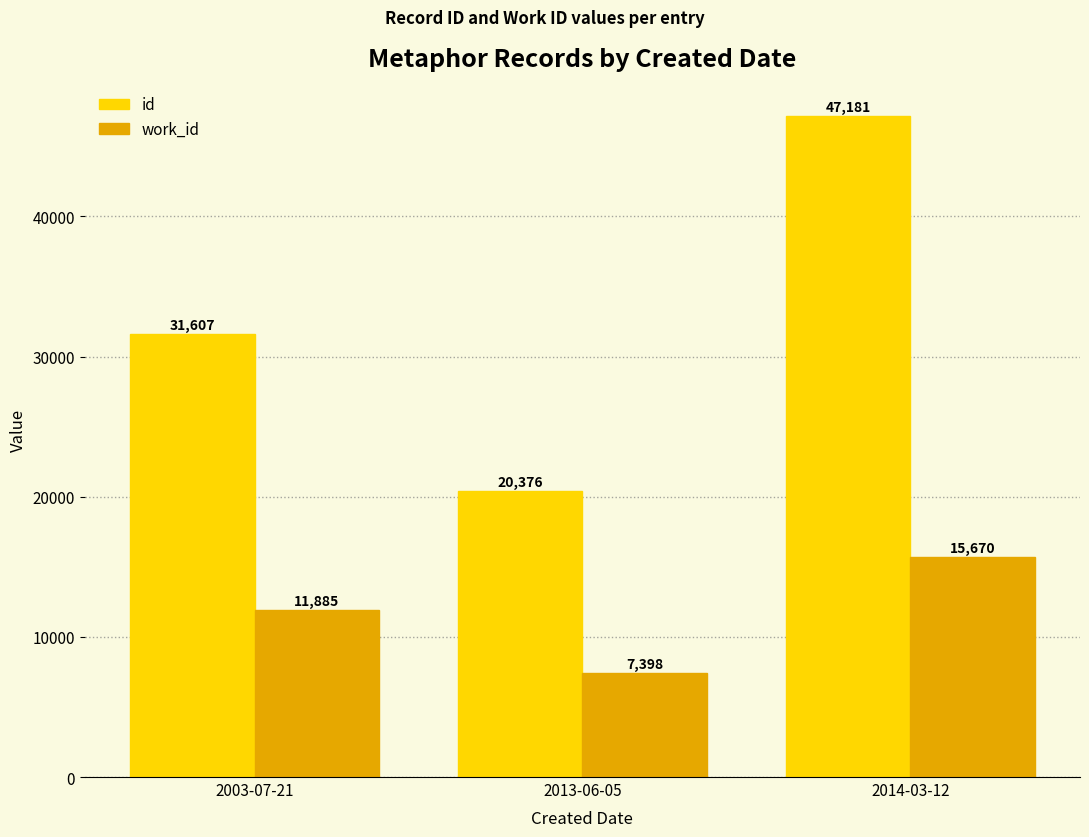

How many bars are there in total?

6